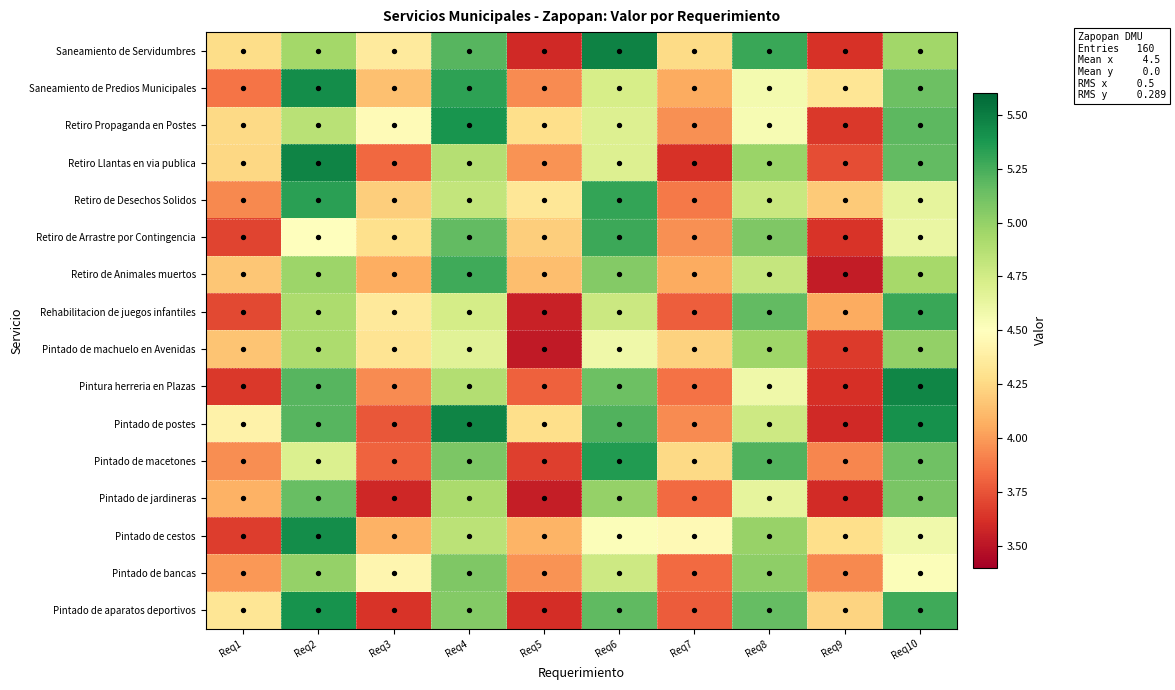

Which series changed the most between Req1 and Req3?

Pintado de aparatos deportivos